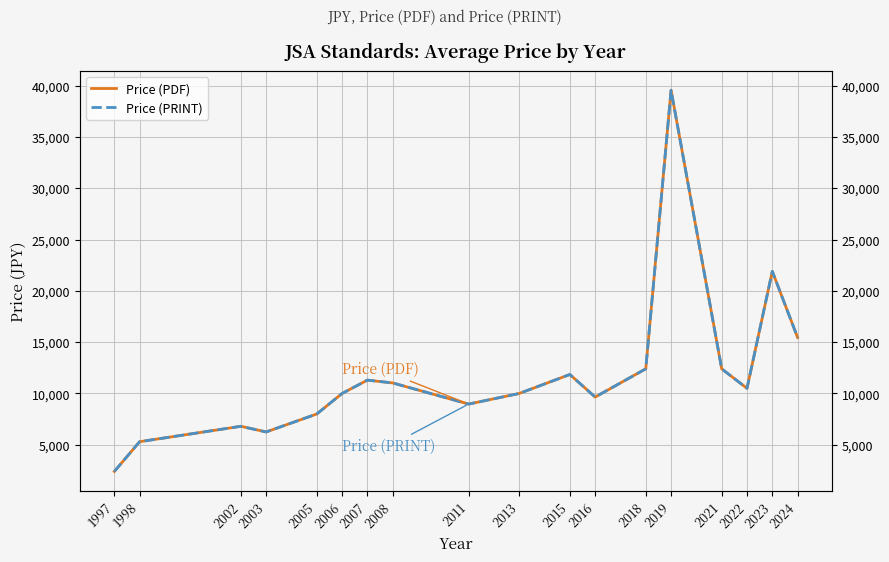

How many values in the Price (PDF) series are below 10500?

9